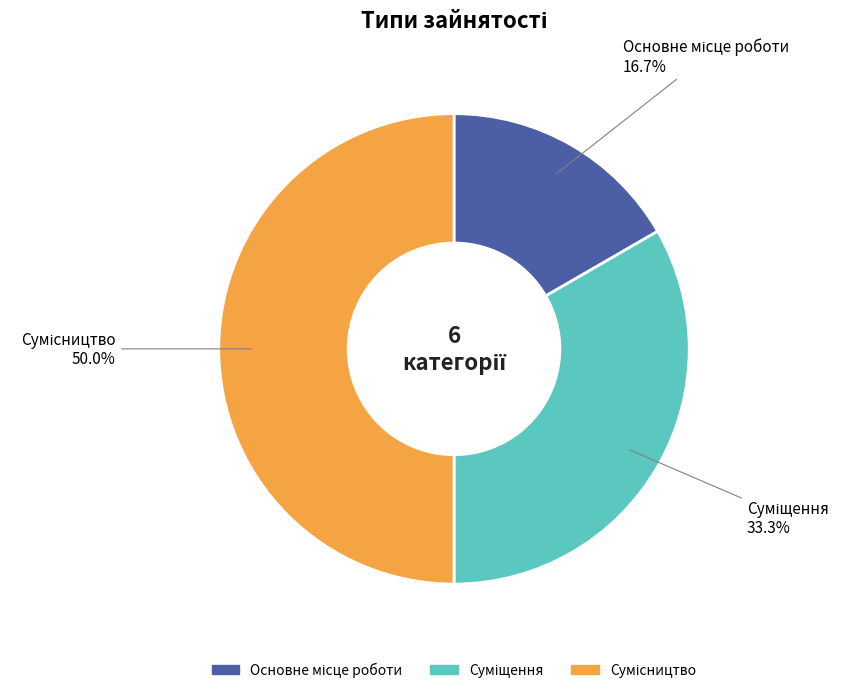

Count the number of slices in the pie.

3